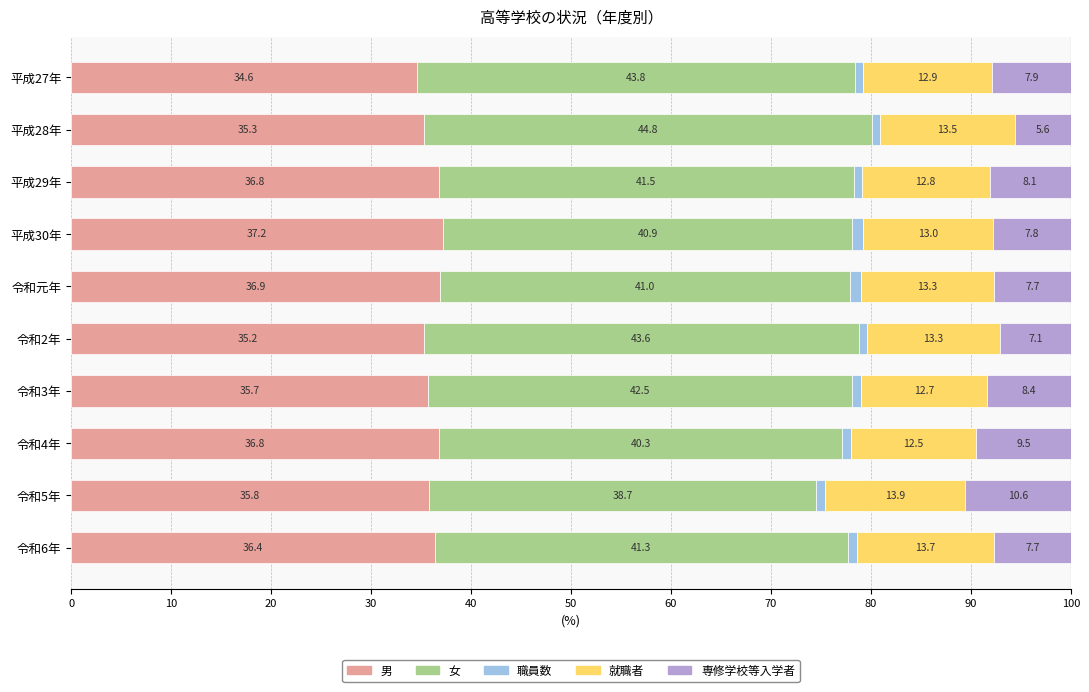

What is the difference between the maximum and minimum values in the 男 series?

2.6